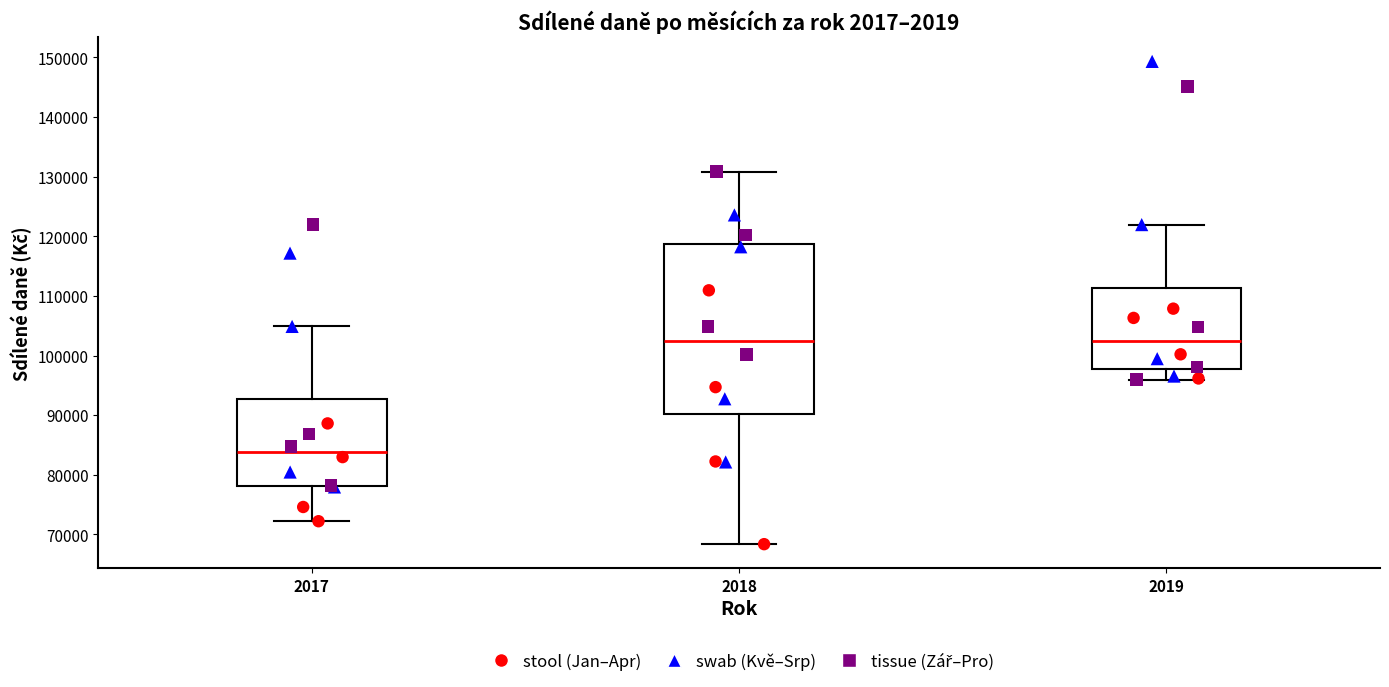

Comparing the boxes themselves (not the whiskers), which one is the tallest?

2018